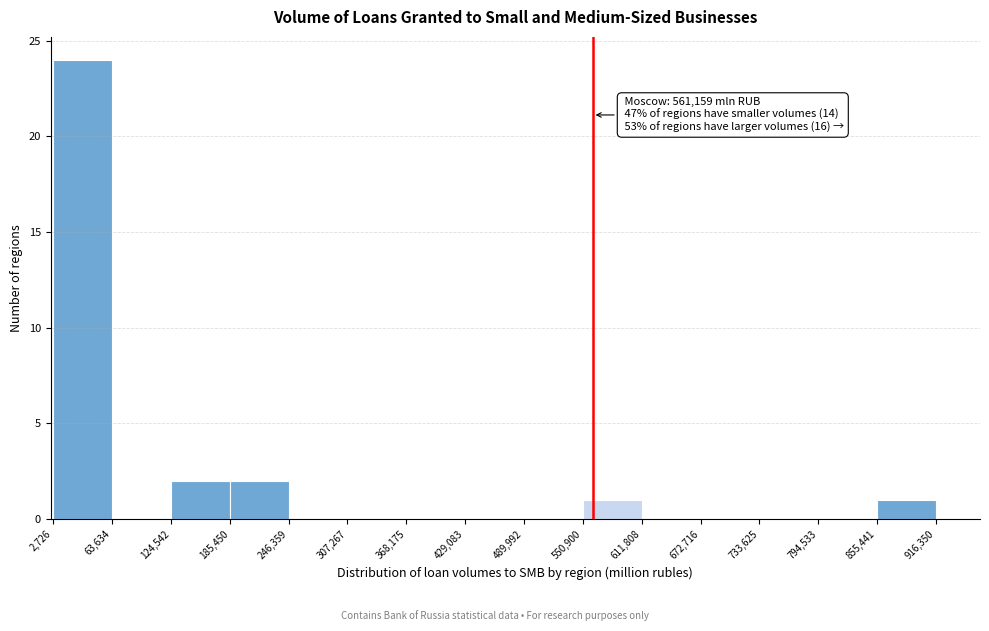

Which range on the x-axis has the tallest bar?

2,726 to 63,634